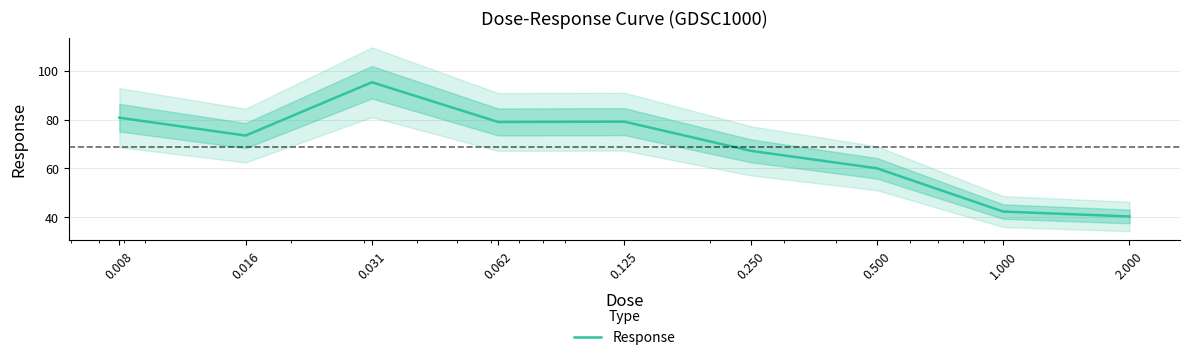

Which category has the highest value across all series?

0.031